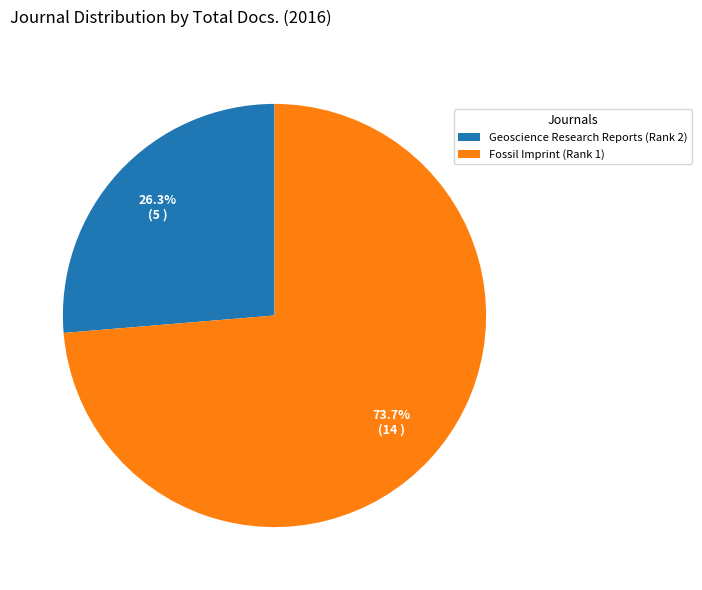

Is it true that Fossil Imprint (Rank 1) is 74% of the pie?

True